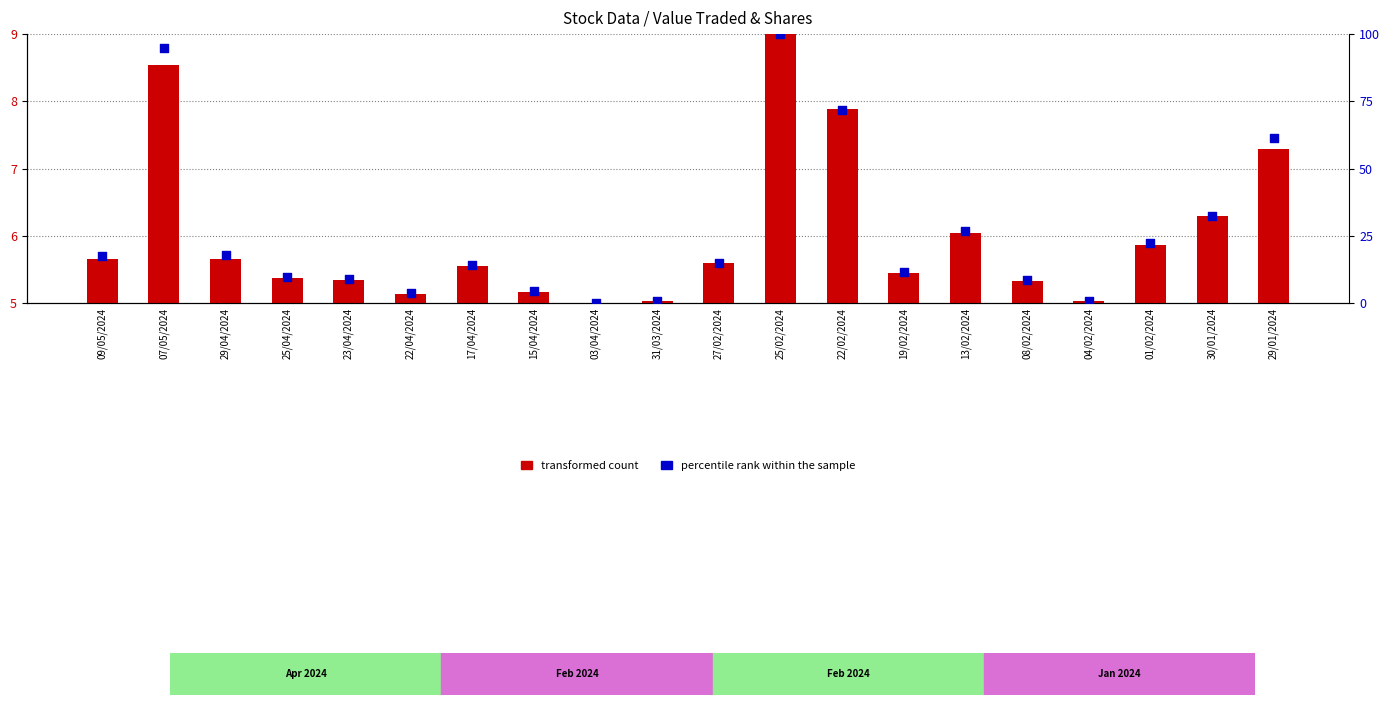

What are all the series names shown in the legend?

transformed count, percentile rank within the sample